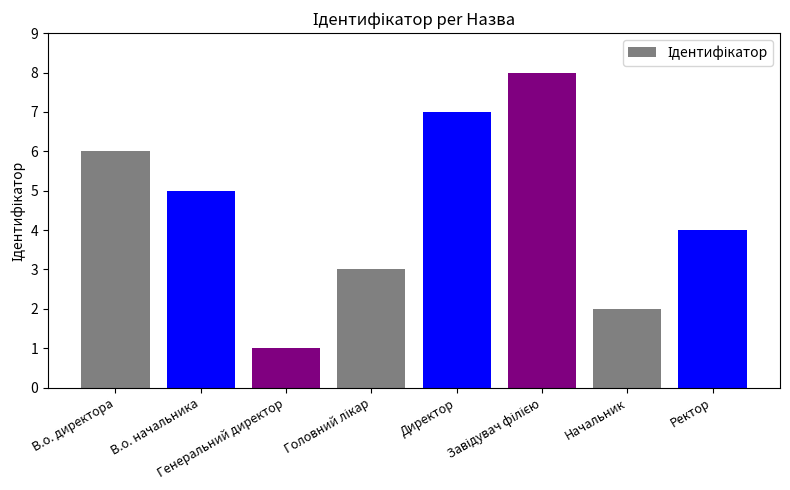

Which category has the lowest value across all series?

Генеральний директор